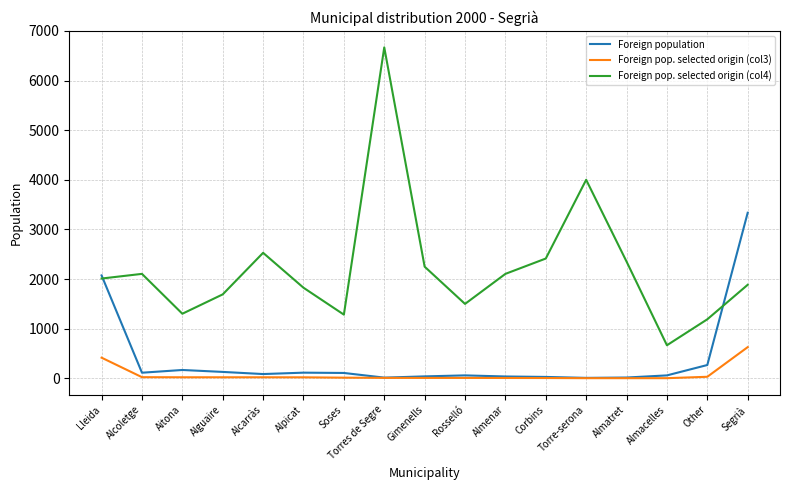

True or false: Foreign pop. selected origin (col4) and Foreign pop. selected origin (col3) intersect in this chart.

False